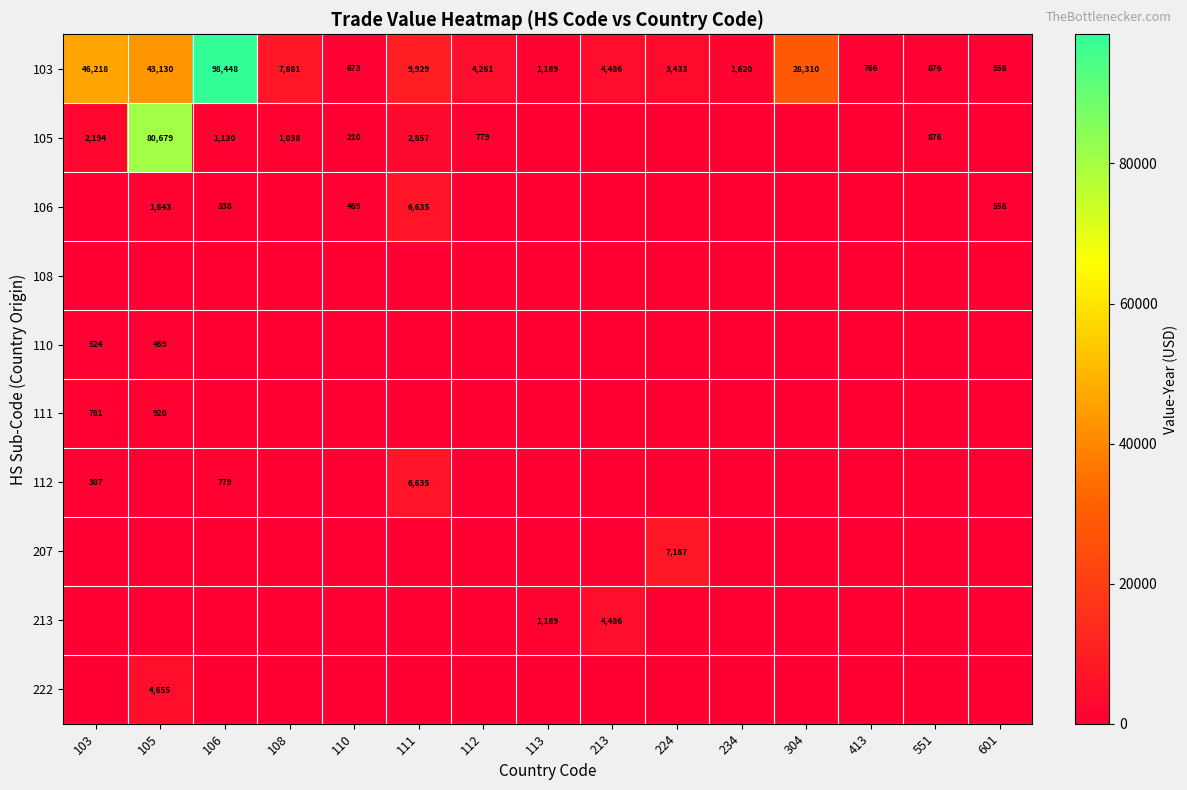

Is it true that 111 equals 193 at 105?

False